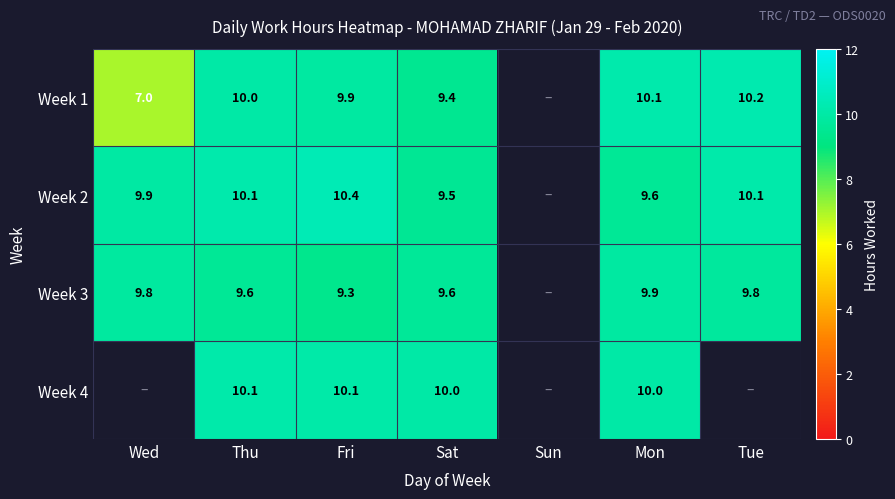

What is the difference between the Week 2 values at Fri and Mon?

0.8